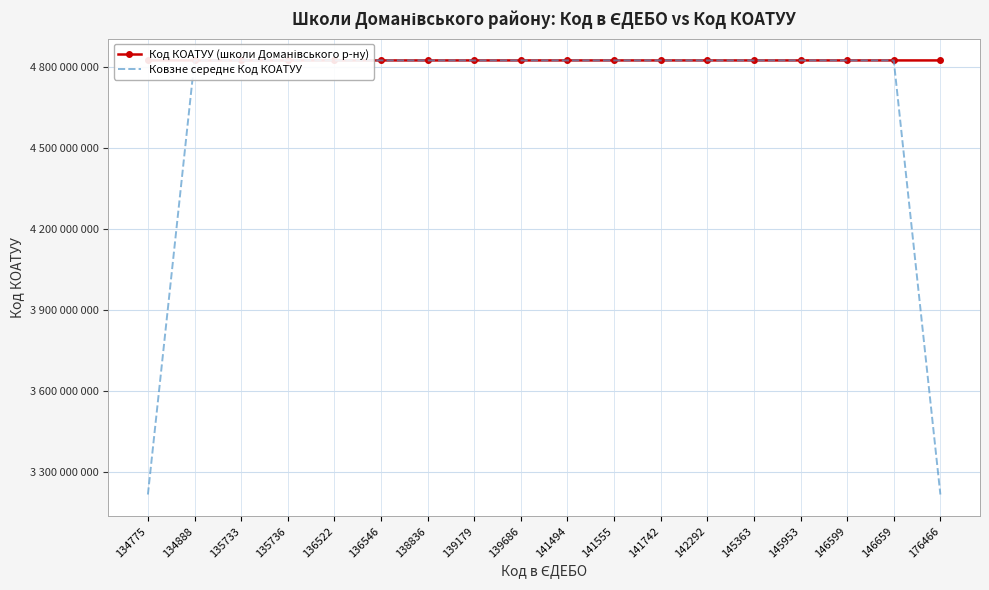

At which label does Код КОАТУУ (школи Доманівського р-ну) reach its peak?

134888